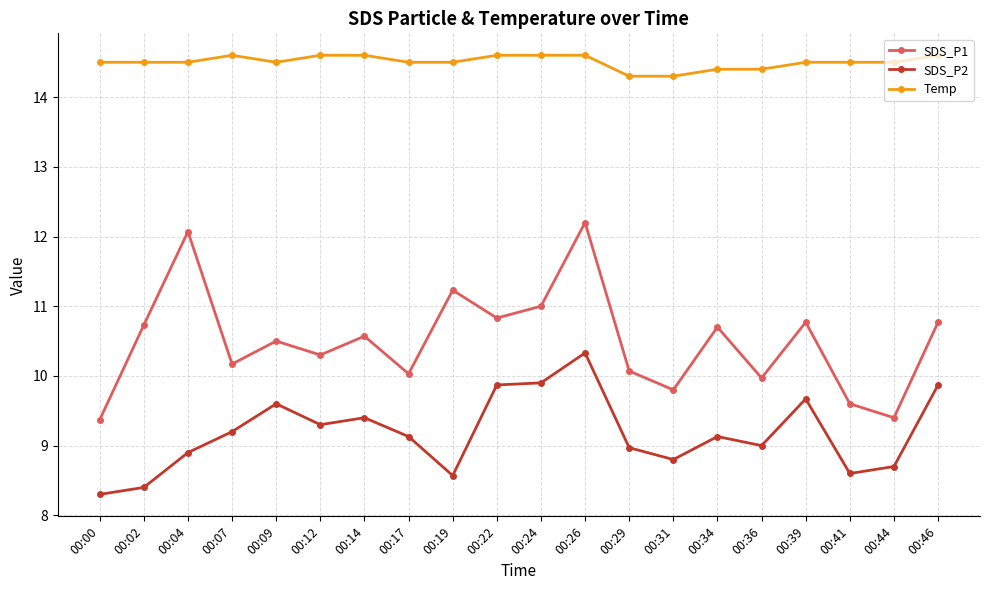

What is the difference between the maximum and minimum values in the Temp series?

0.3